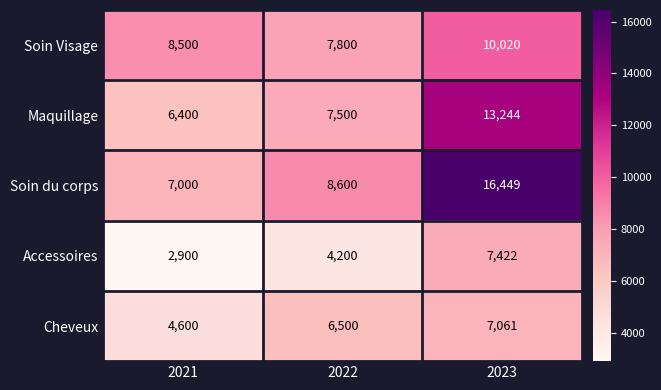

Which series has the largest range (max minus min)?

Soin du corps